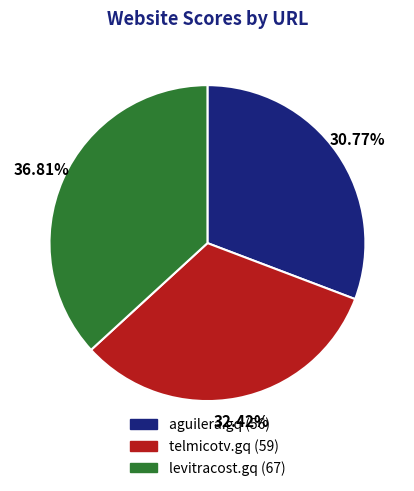

What is the largest slice in the pie chart?

levitracost.gq